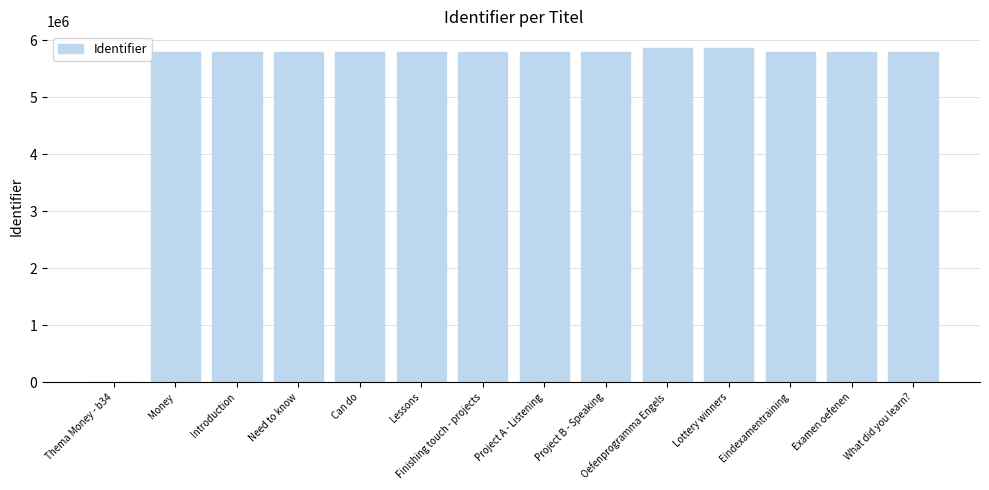

What is the difference between the values at Finishing touch - projects and Oefenprogramma Engels?

70578